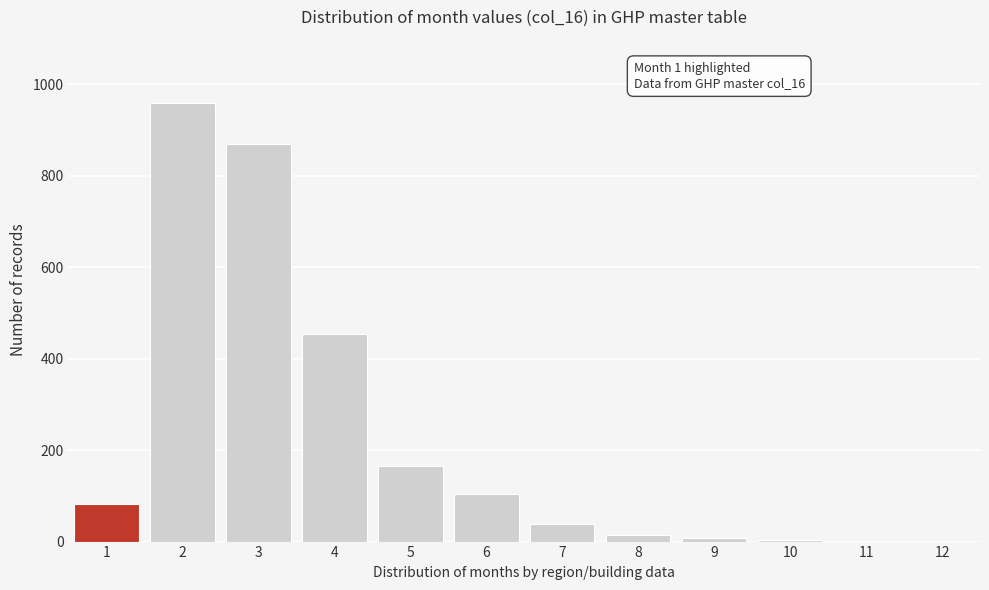

What is the change in value from 3 to 6?

-765